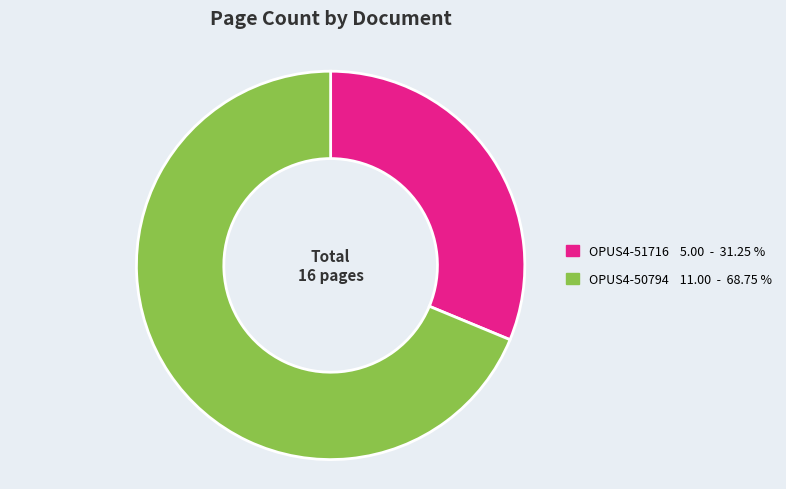

How many slices are in this pie chart?

2